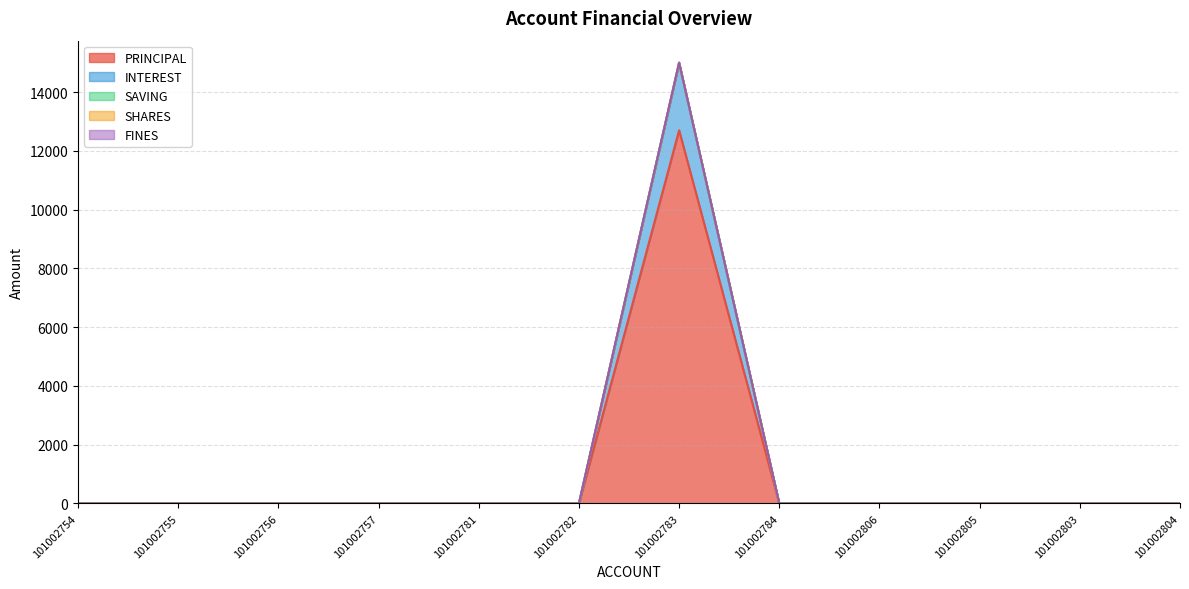

Reading left to right, transcribe all the data shown in this chart.

PRINCIPAL: 101002754=0	101002755=0	101002756=0	101002757=0	101002781=0	101002782=0	101002783=12700	101002784=0	101002806=0	101002805=0	101002803=0	101002804=0
INTEREST: 101002754=0	101002755=0	101002756=0	101002757=0	101002781=0	101002782=0	101002783=2300	101002784=0	101002806=0	101002805=0	101002803=0	101002804=0
SAVING: 101002754=0	101002755=0	101002756=0	101002757=0	101002781=0	101002782=0	101002783=0	101002784=0	101002806=0	101002805=0	101002803=0	101002804=0
SHARES: 101002754=0	101002755=0	101002756=0	101002757=0	101002781=0	101002782=0	101002783=0	101002784=0	101002806=0	101002805=0	101002803=0	101002804=0
FINES: 101002754=0	101002755=0	101002756=0	101002757=0	101002781=0	101002782=0	101002783=0	101002784=0	101002806=0	101002805=0	101002803=0	101002804=0